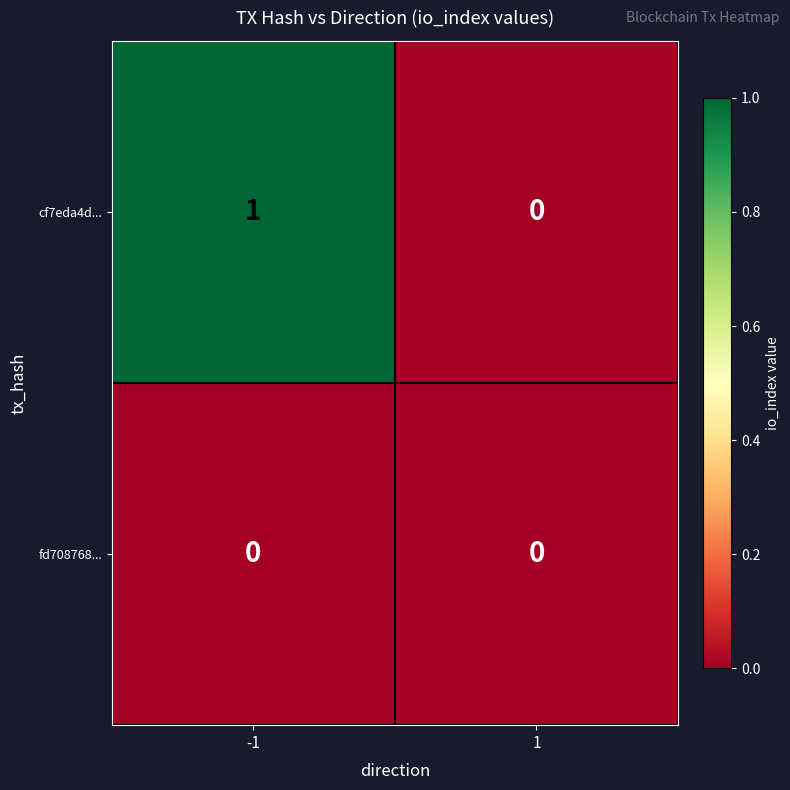

How many distinct data groups are displayed?

2